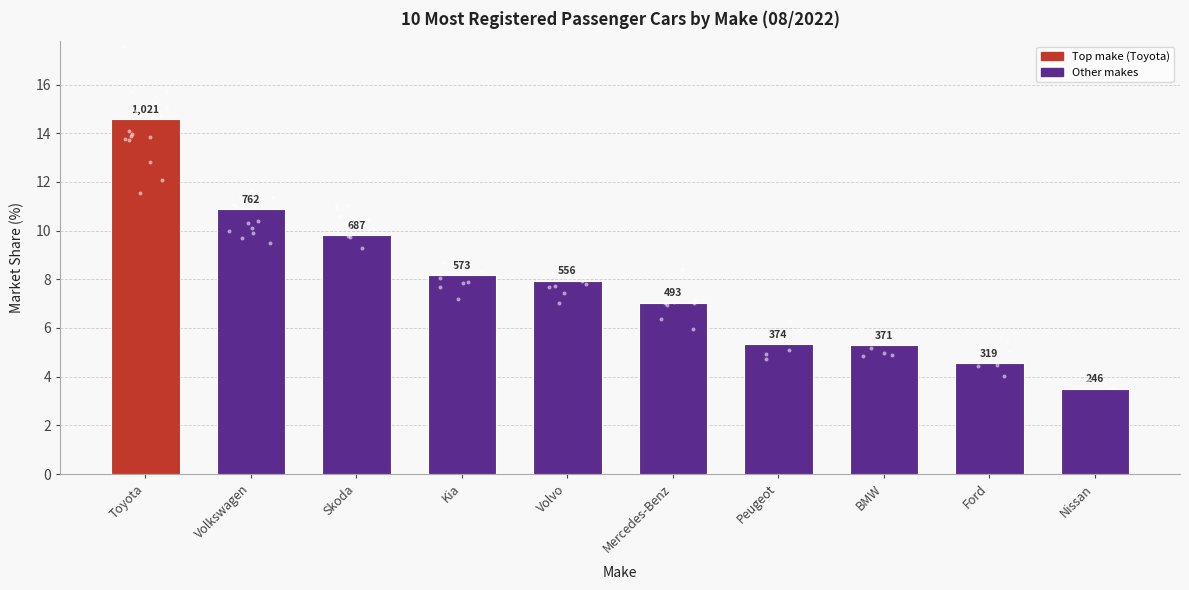

Which has a higher value, Skoda or Toyota?

Toyota